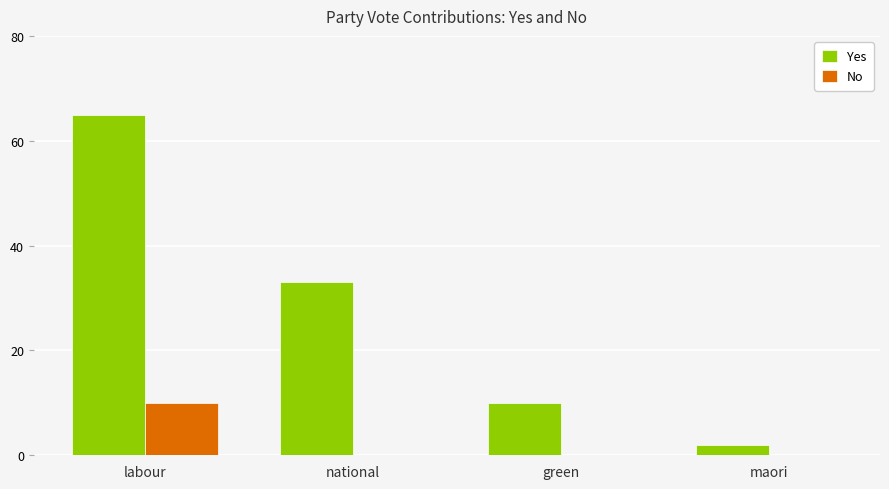

The value of No at national is 0. True or false?

True